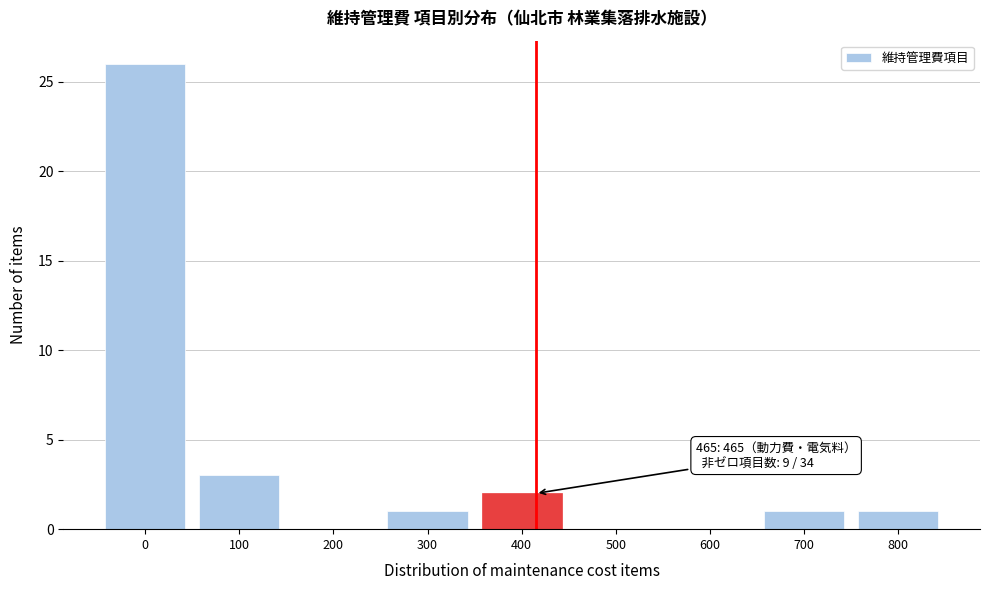

Reading left to right, list all the values displayed in this chart.

0=26	100=3	200=0	300=1	400=2	500=0	600=0	700=1	800=1